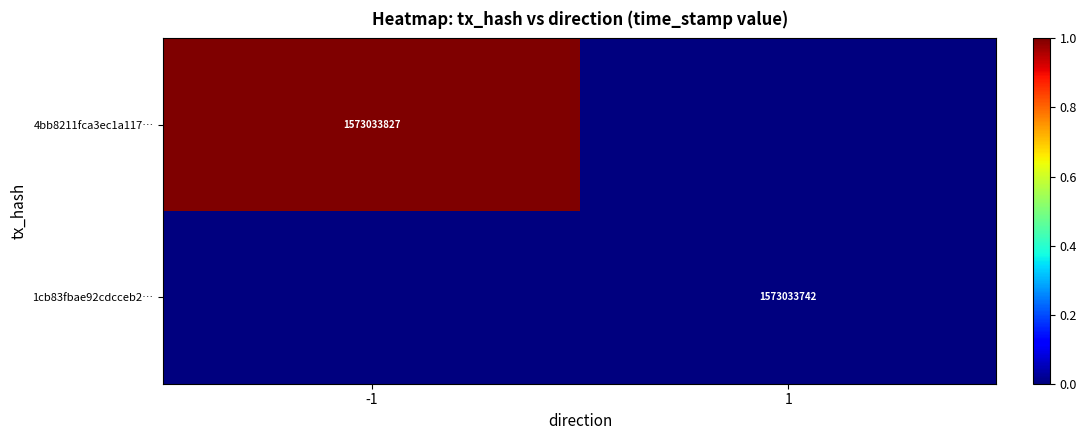

Is it true that 4bb8211fca3ec1a117… equals 1573033827 at -1?

True